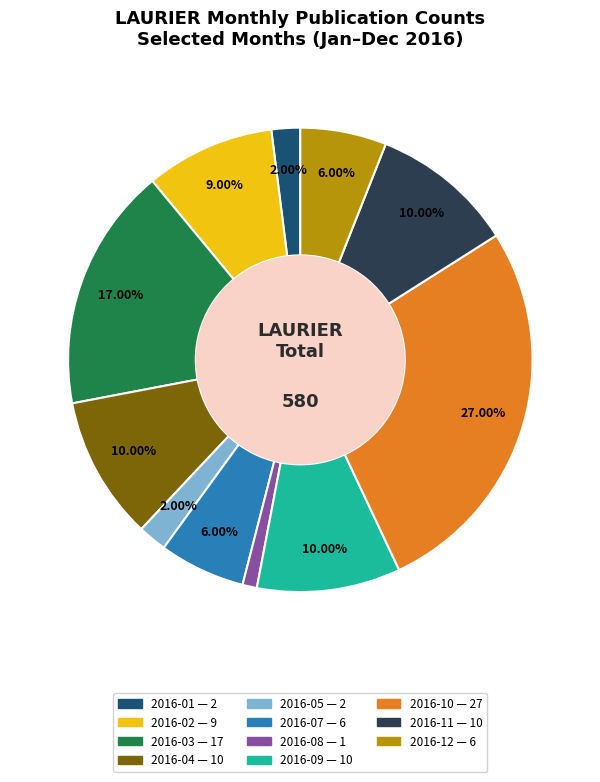

Does any single category account for the majority?

No